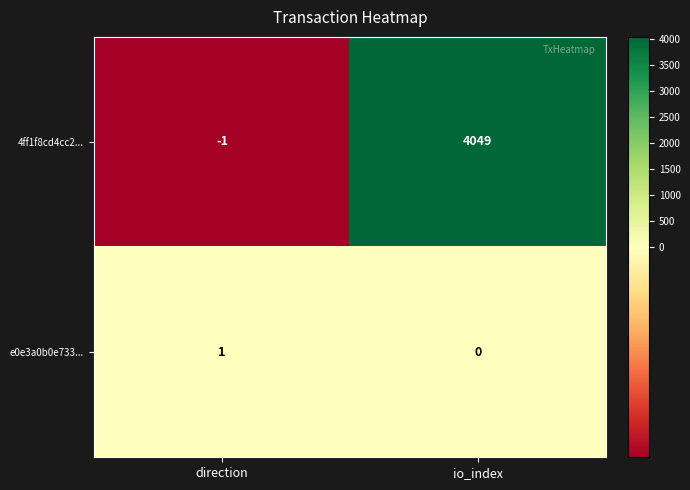

What is the difference between the highest and lowest values at direction?

2